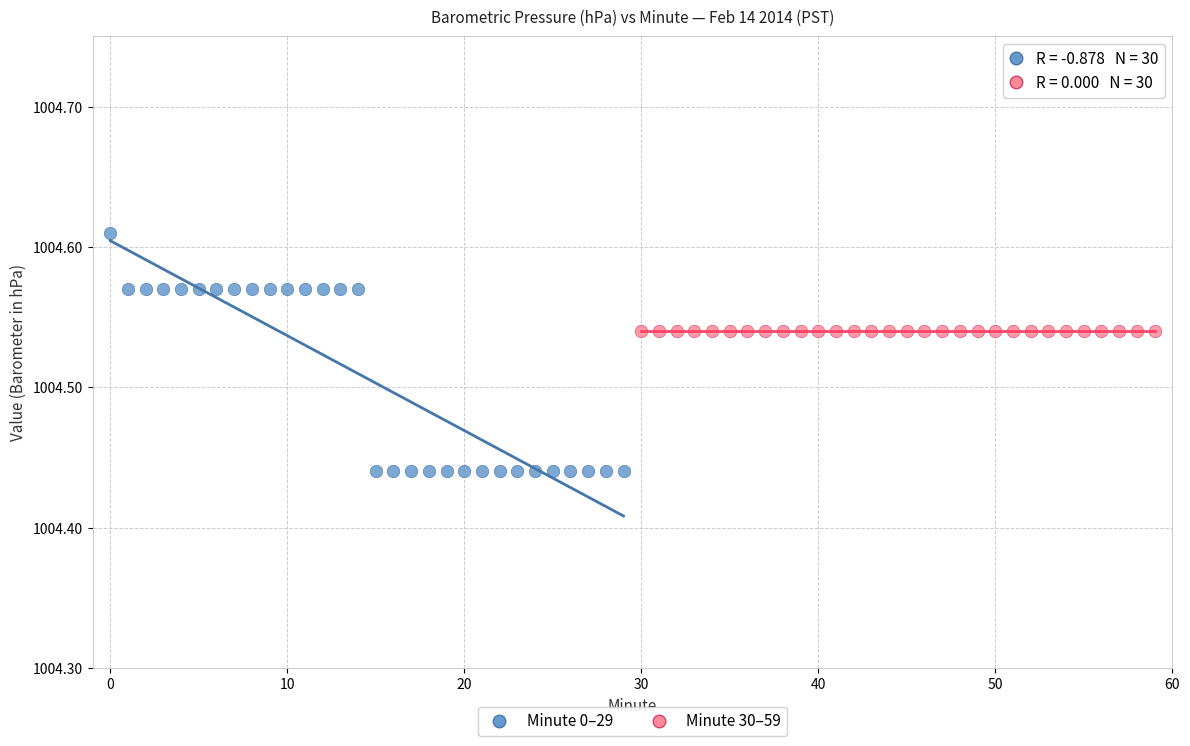

What are all the series names shown in the legend?

Minute 0–29, Minute 30–59